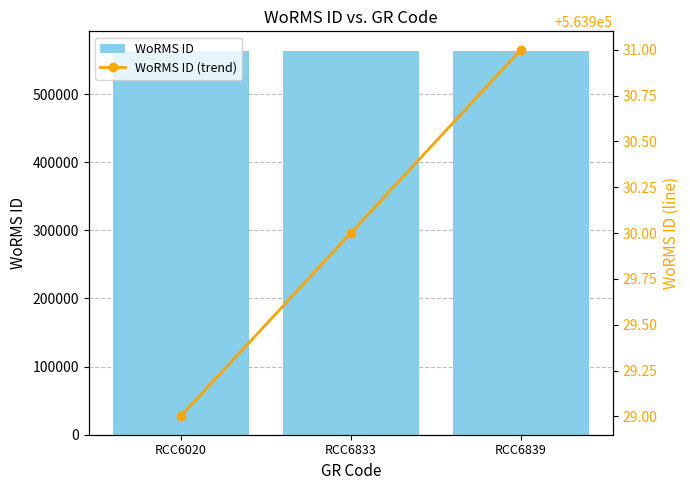

Is the value of WoRMS ID at RCC6833 greater than the value of WoRMS ID (trend) at RCC6020?

Yes